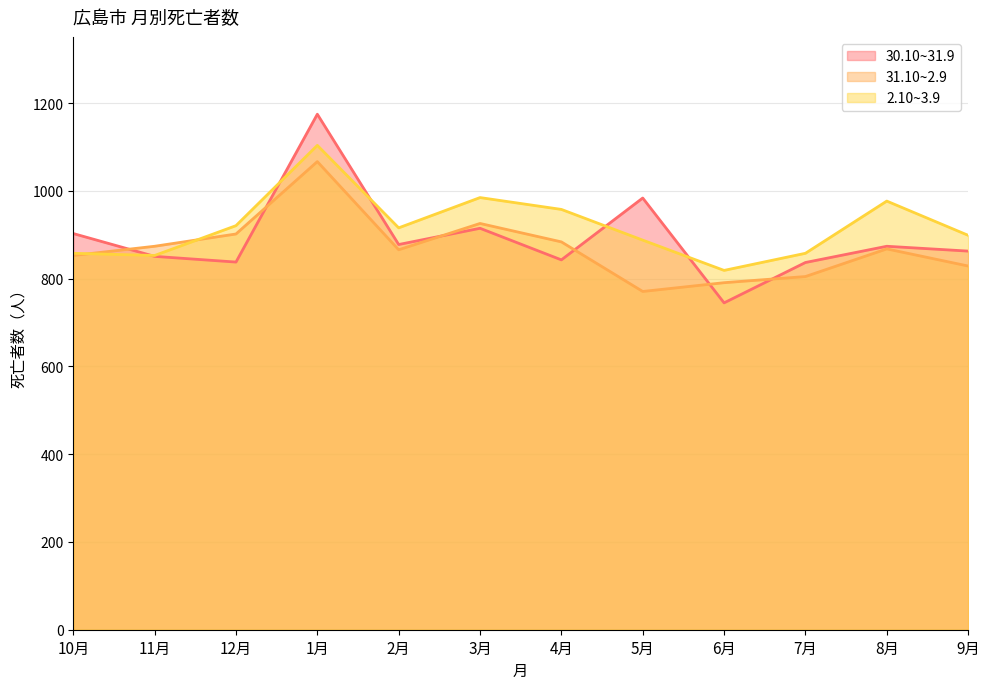

Which category has the lowest value in the 30.10~31.9 series?

6月